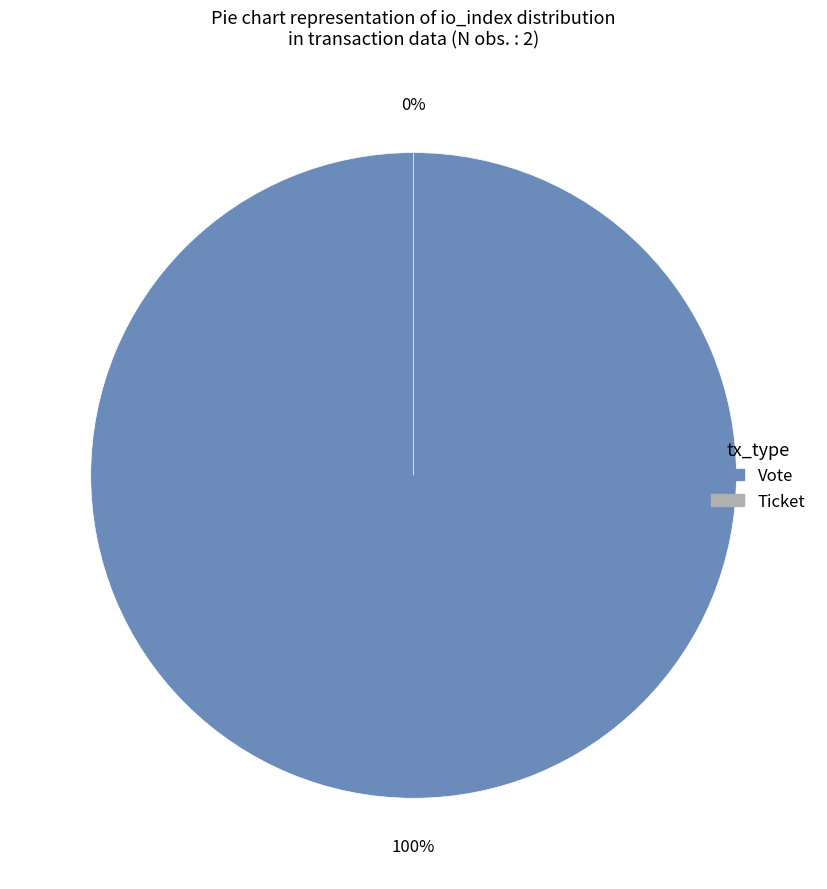

Which slice is the smallest?

Ticket